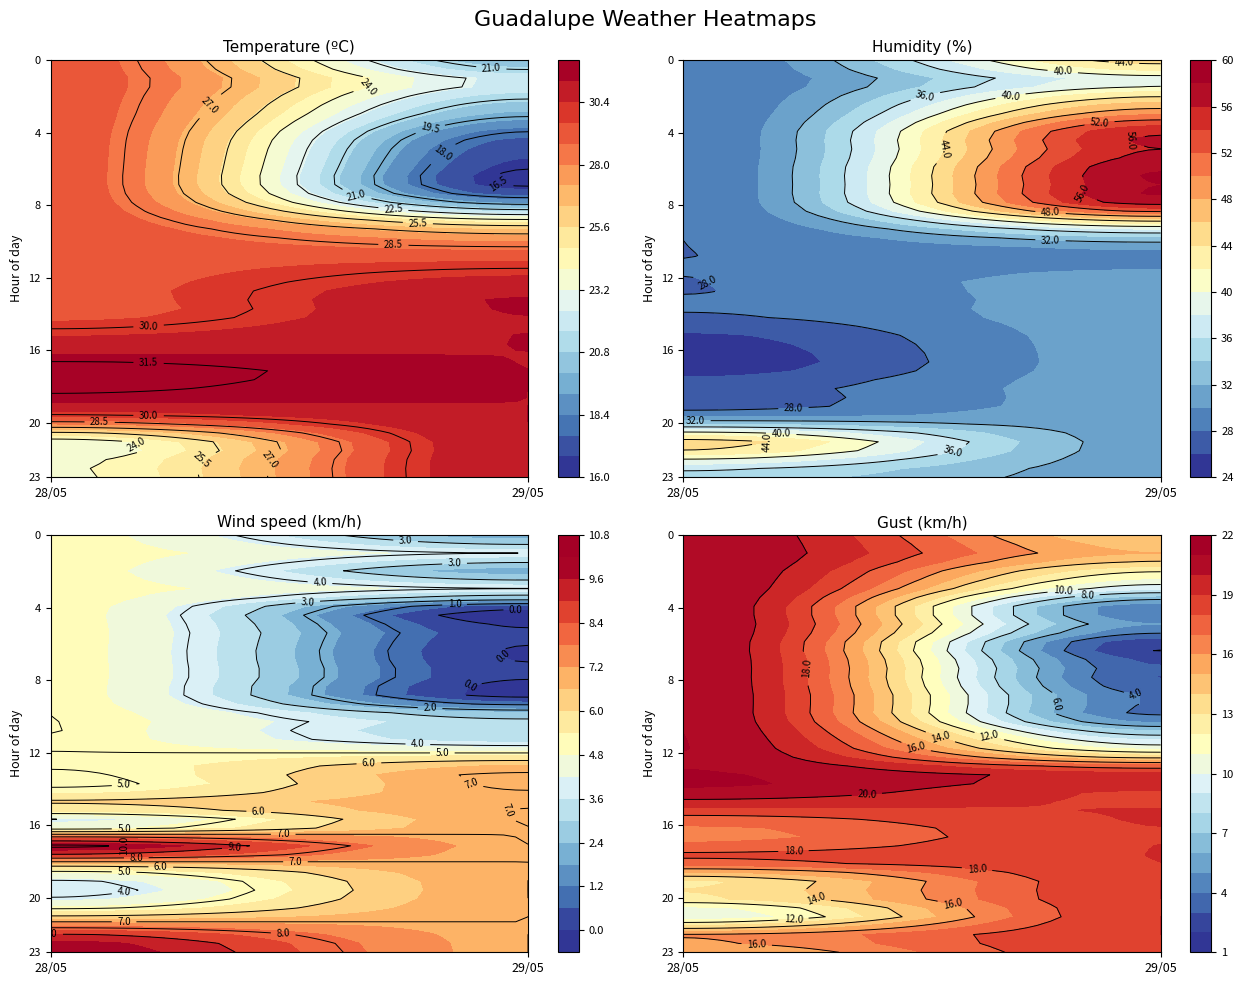

What is the sum of all Gust values?

273.0